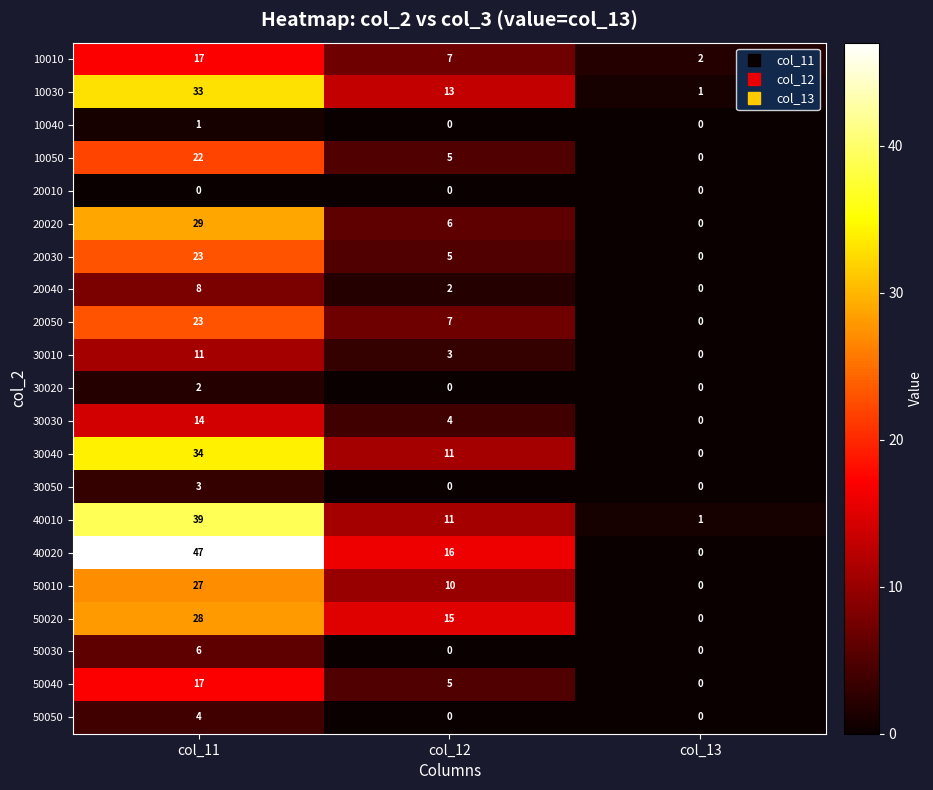

At which label does 40010 reach its minimum?

col_13